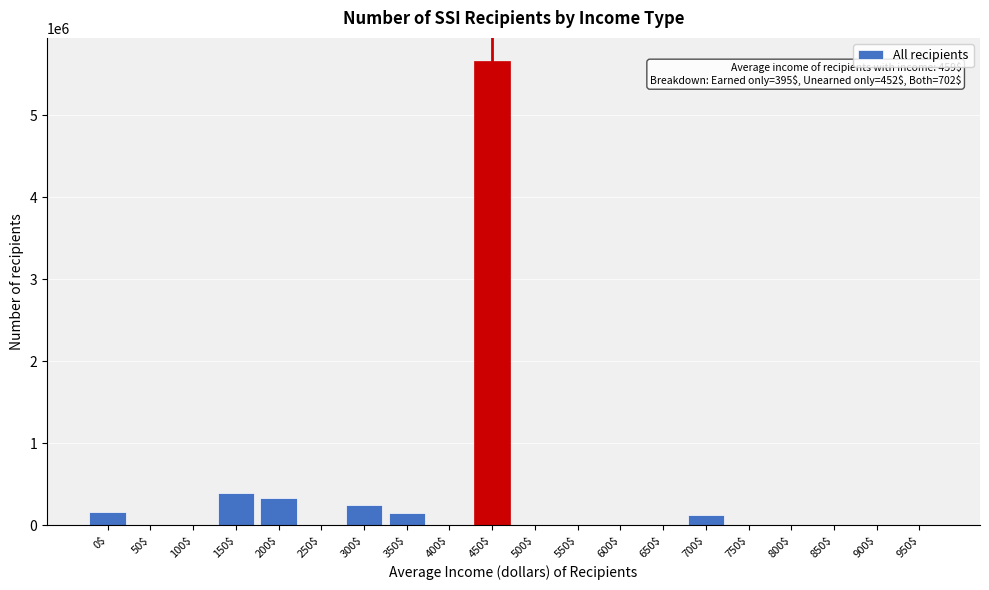

The value at 750$ is 2990546. True or false?

False